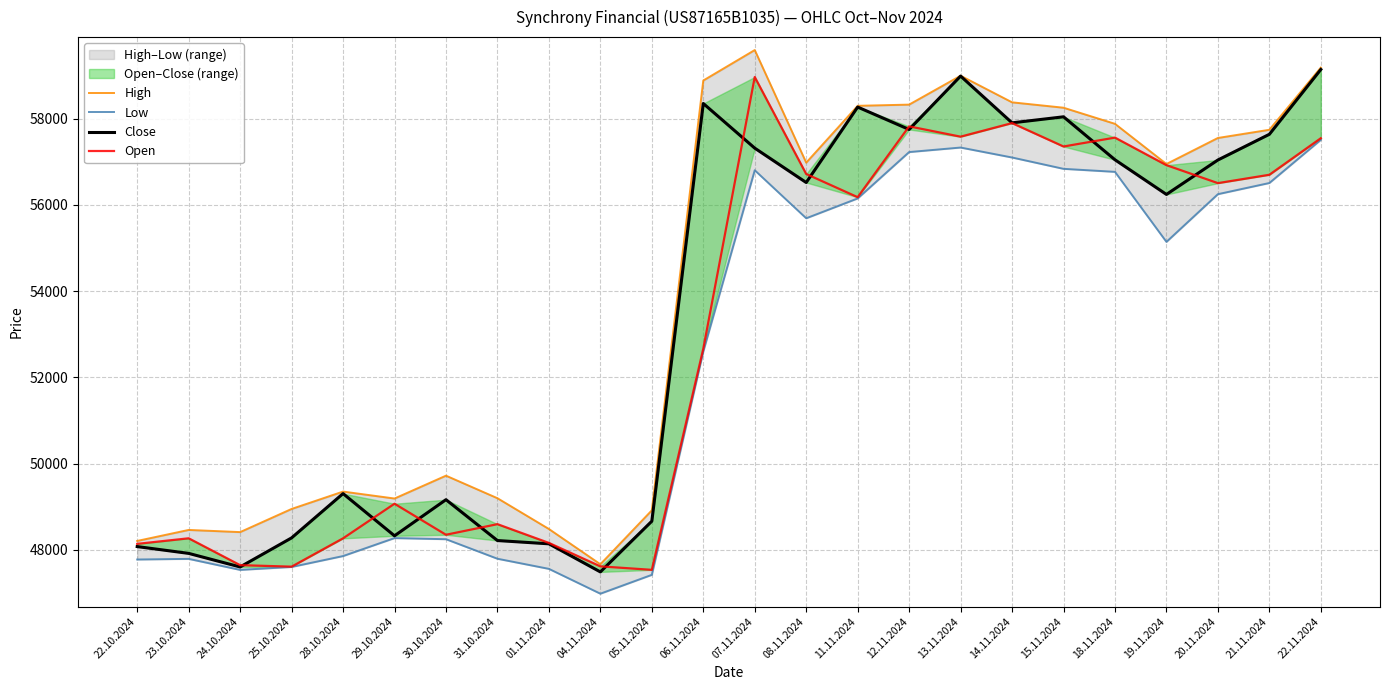

How many values in the High series exceed 56981?

11